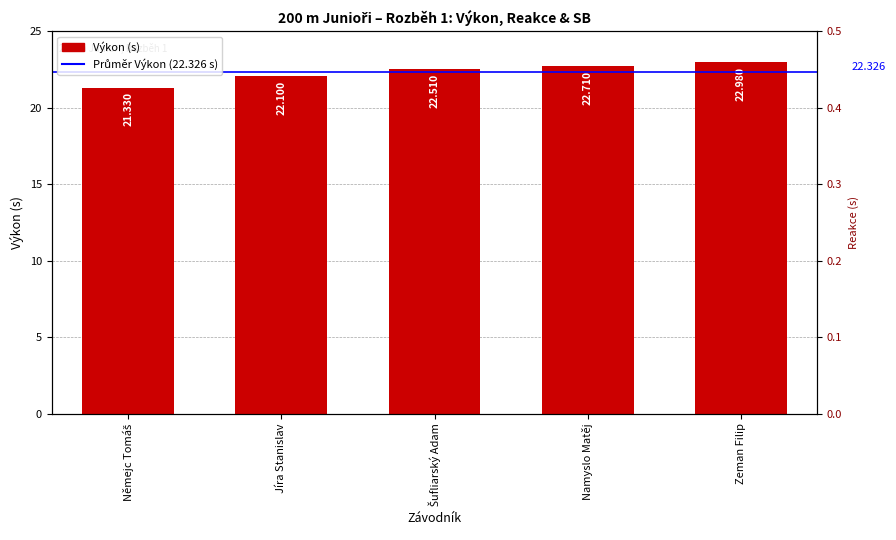

Which series changed the most between Šufliarský Adam and Namyslo Matěj?

Výkon